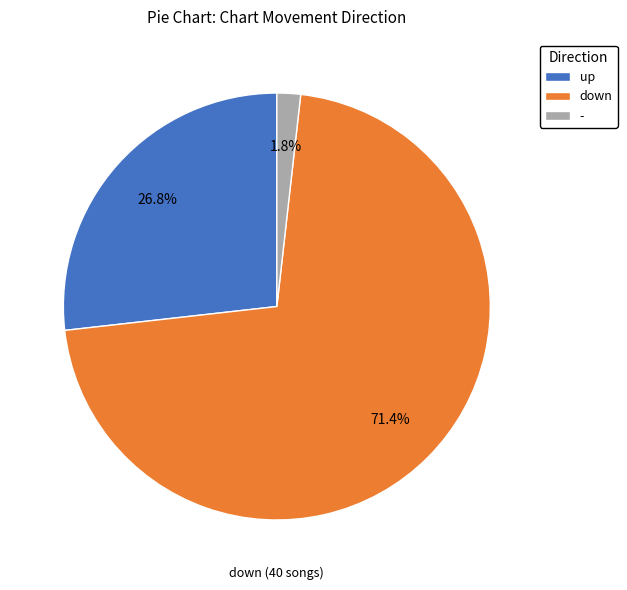

How much of the chart is everything except up?

73.2%